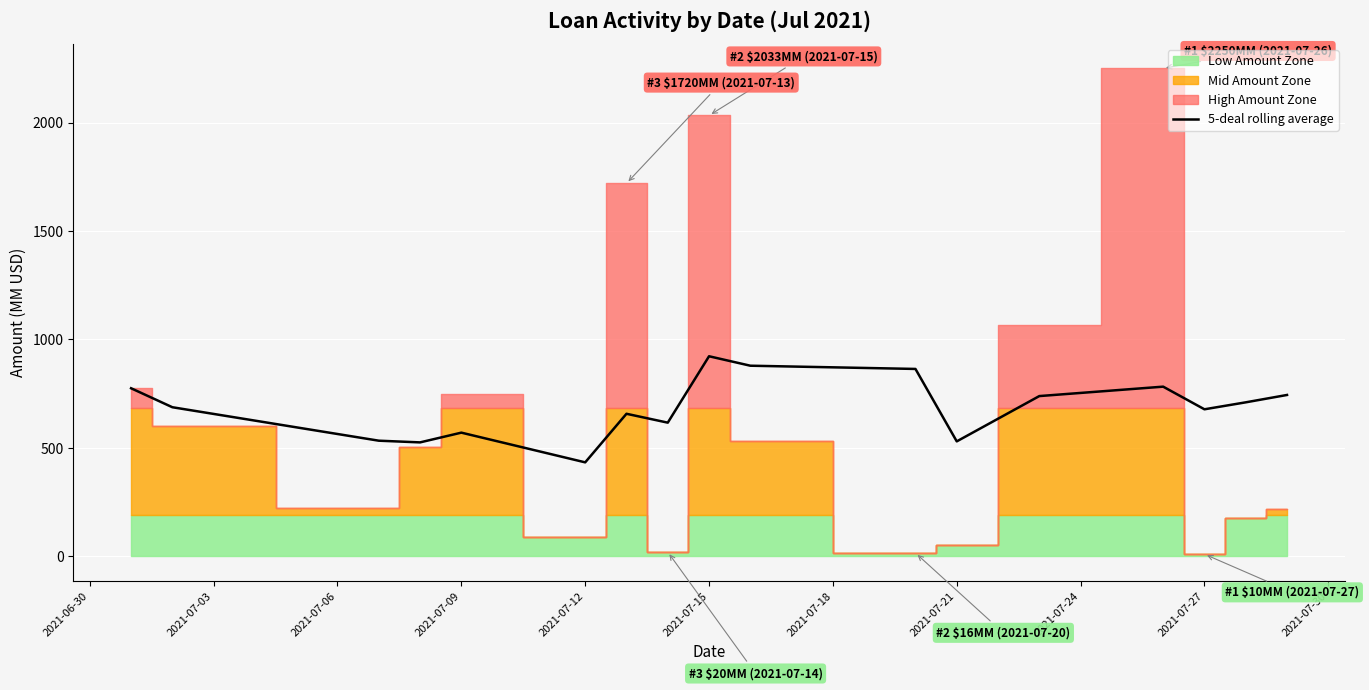

How many interior local valleys (lower than both neighbors) does the data have?

5